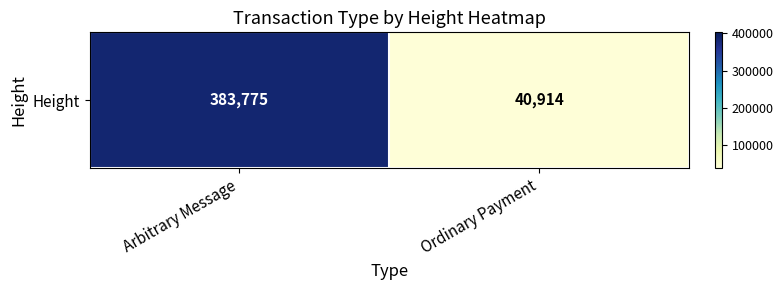

Between Ordinary Payment and Arbitrary Message, which is larger?

Arbitrary Message